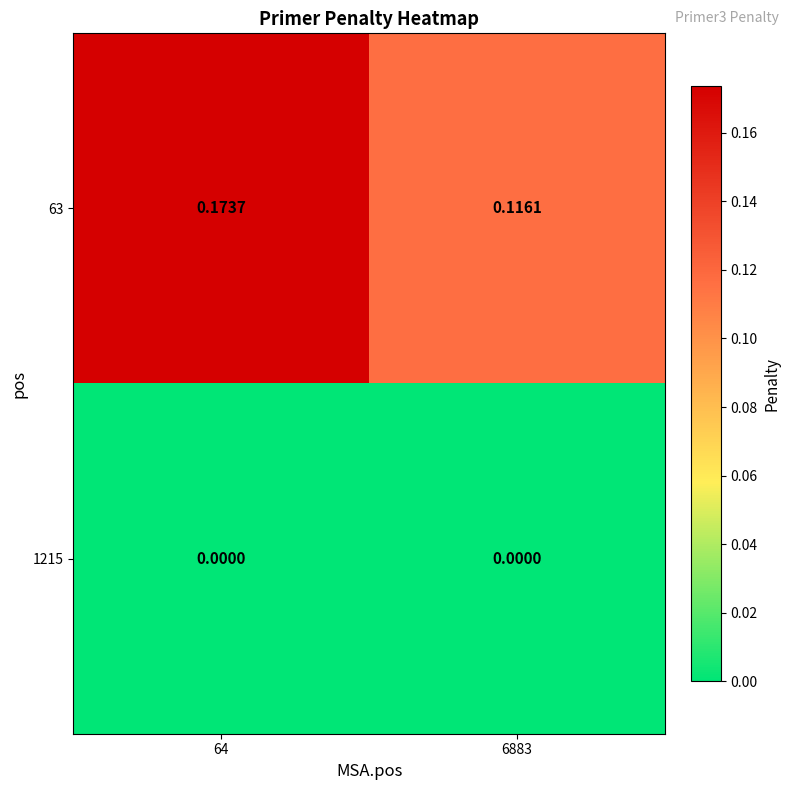

How many series are shown in this chart?

2